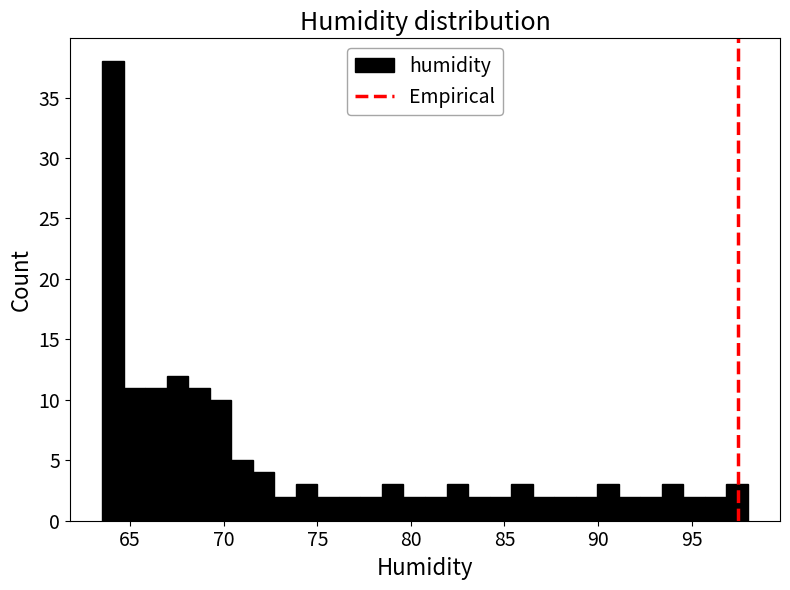

Read against the x-axis, roughly where is the centre of the tallest bar?

64.0